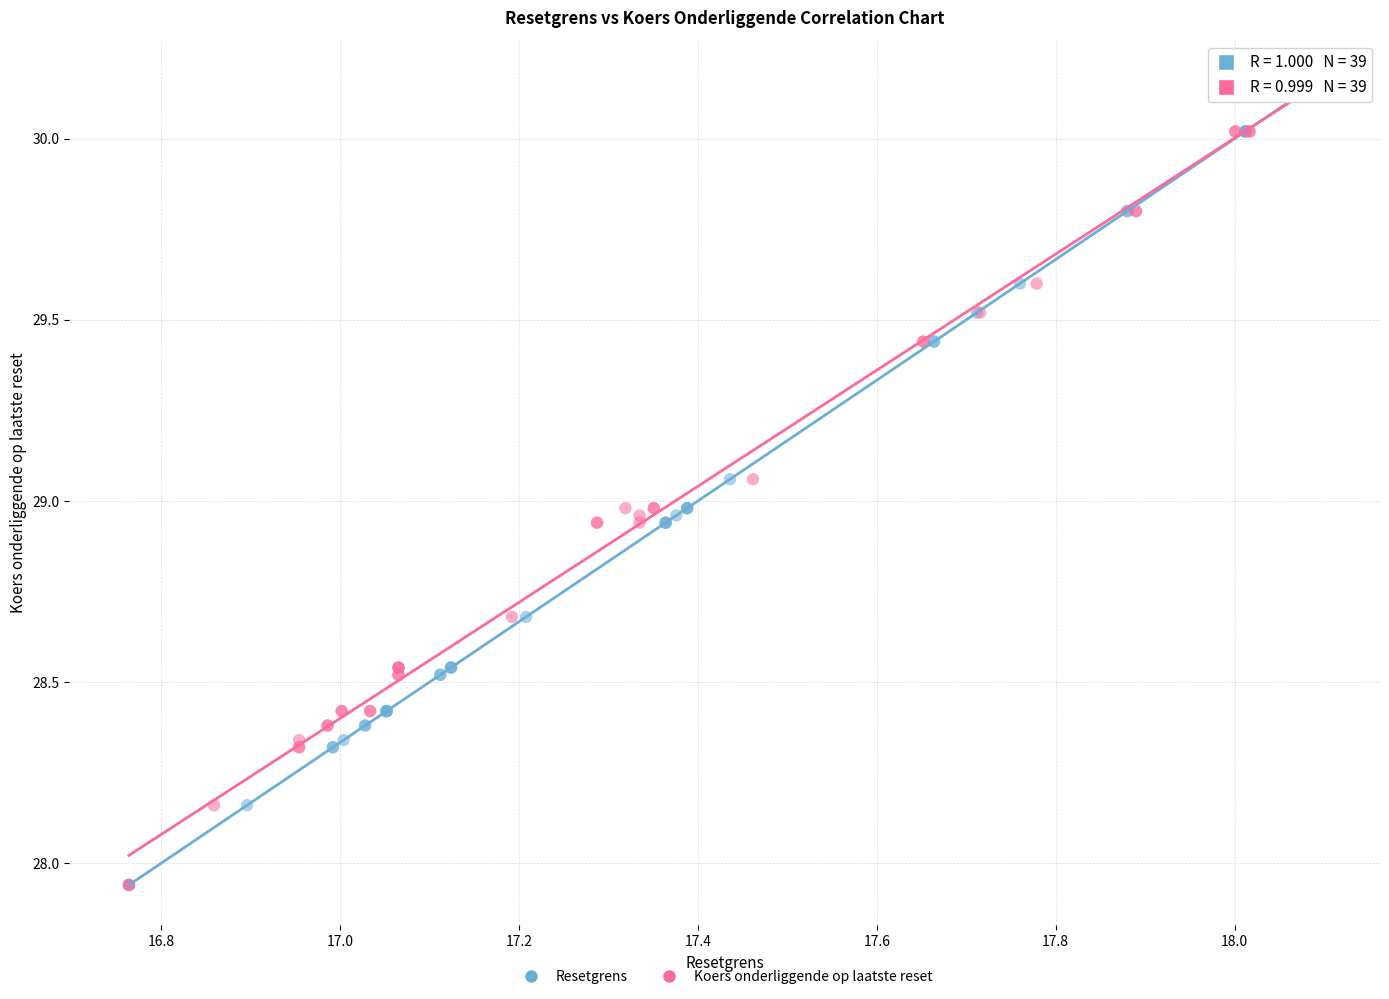

What are all the series names shown in the legend?

Resetgrens, Koers onderliggende op laatste reset